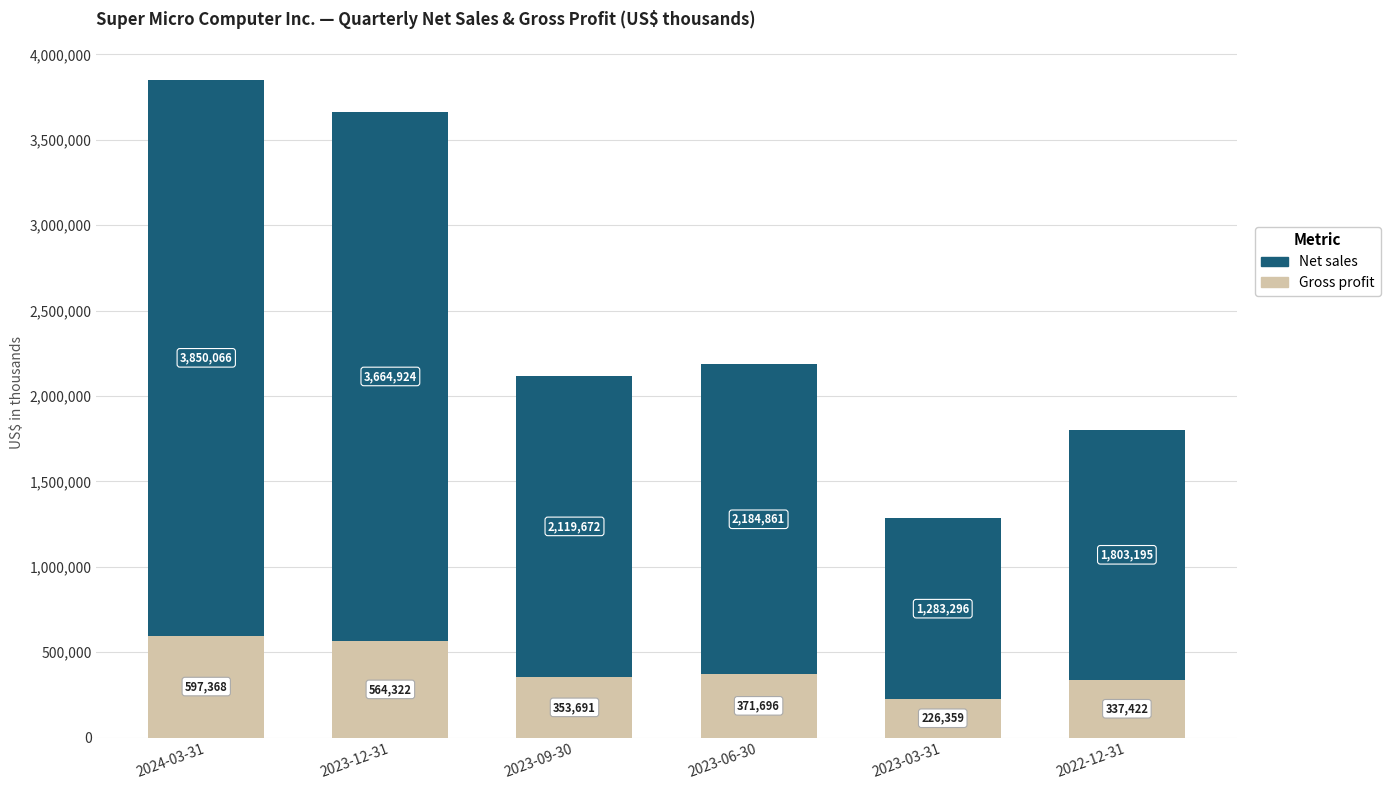

Reading right to left, transcribe the values for Gross profit.

337422	226359	371696	353691	564322	597368